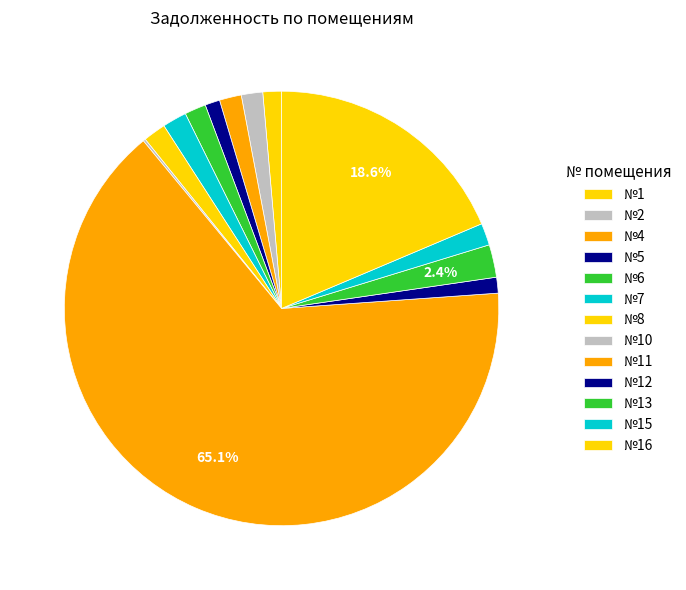

Which category accounts for the majority?

№11